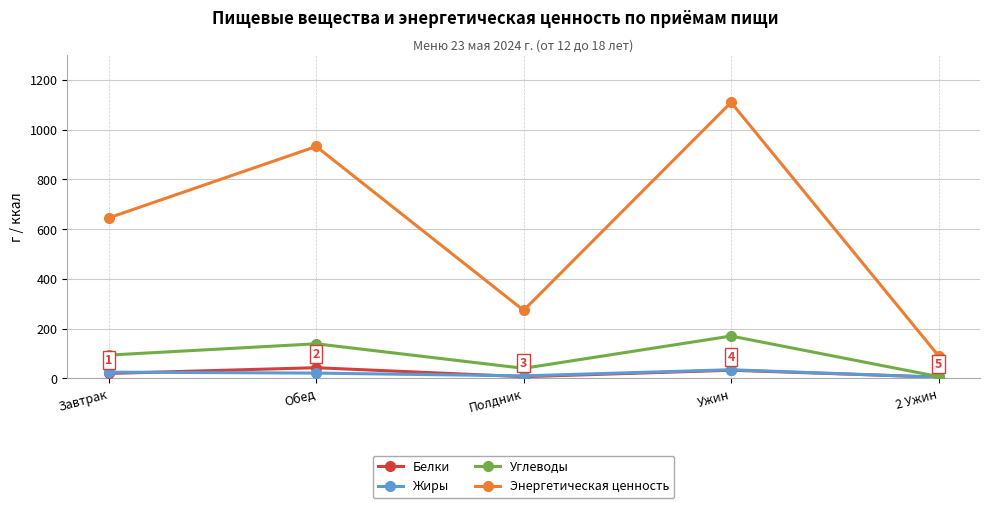

Does the chart display data point markers on the line(s)?

Yes